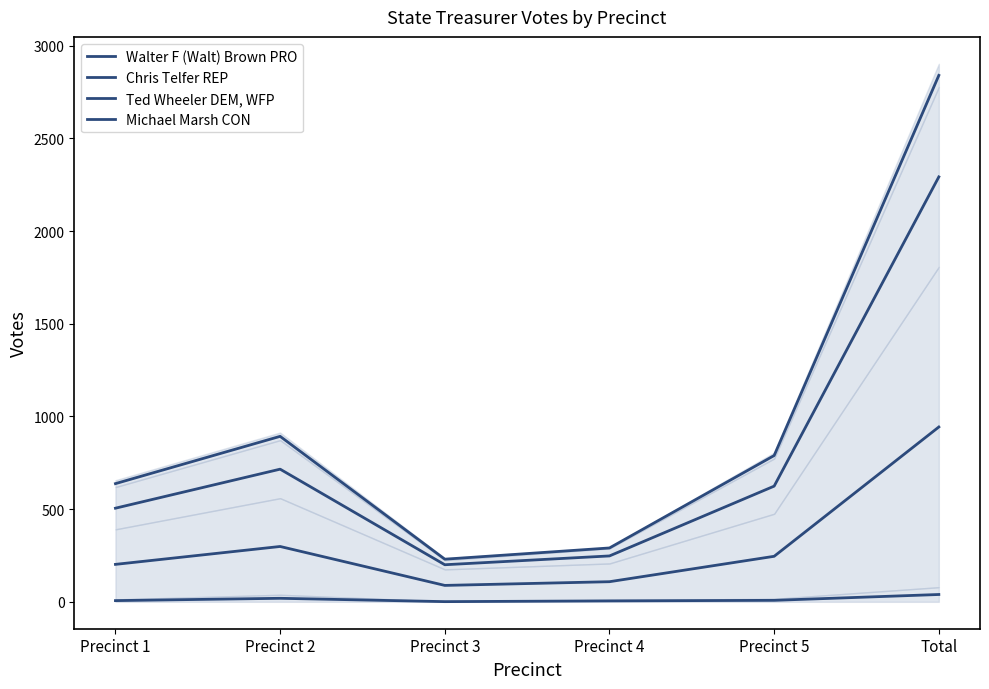

True or false: Walter F (Walt) Brown PRO has more than 2 points higher than both neighbors.

False